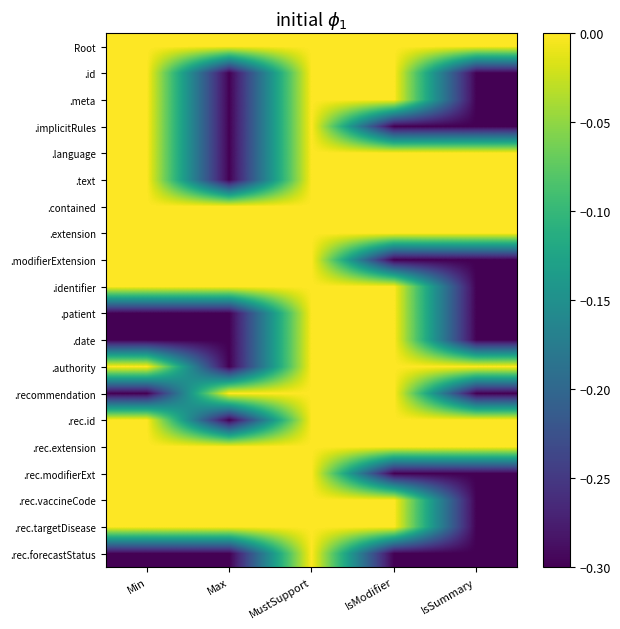

What is the difference between the highest and lowest values at Min?

0.3